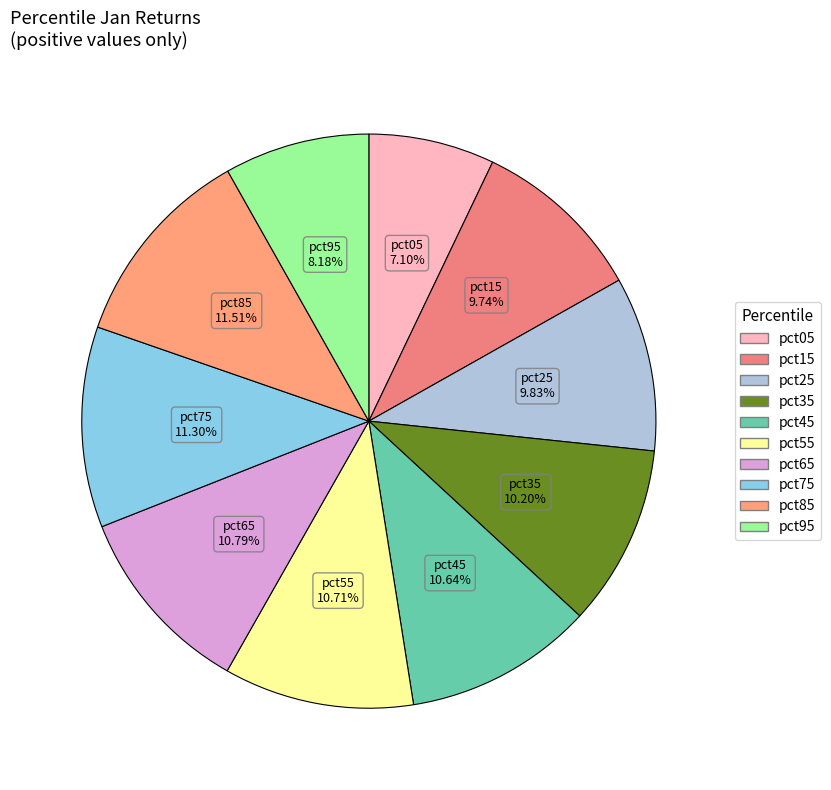

To the nearest percent, what portion does pct75 represent?

11%